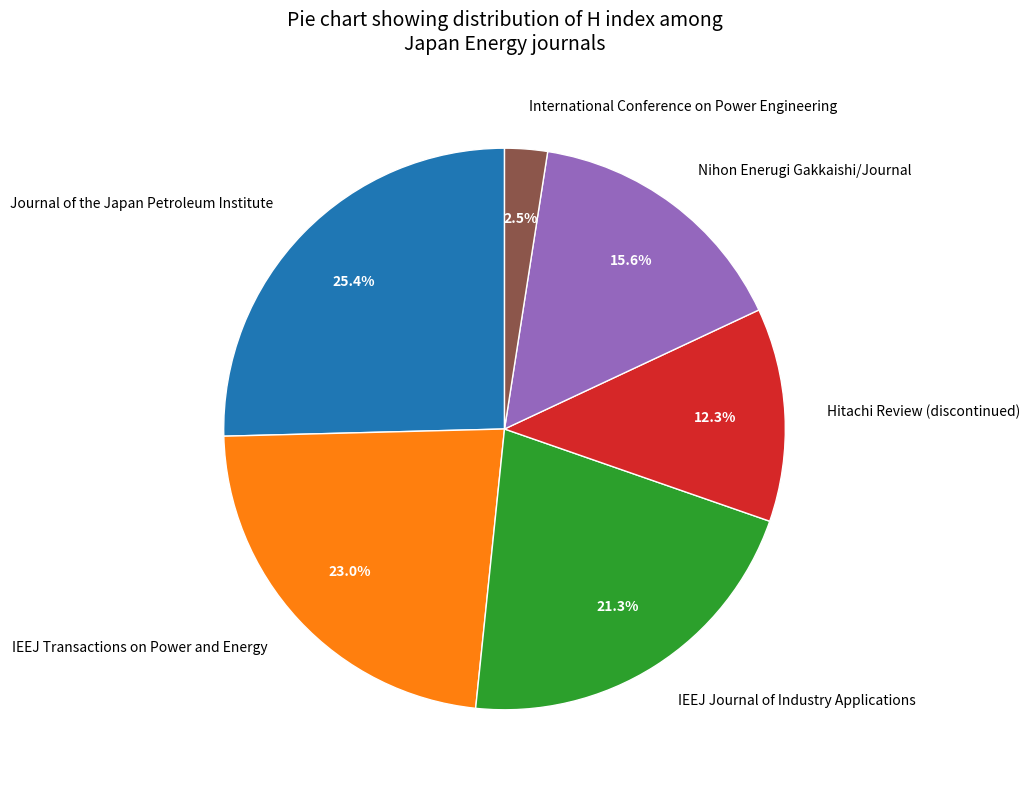

Is Hitachi Review (discontinued) the majority of the pie?

No